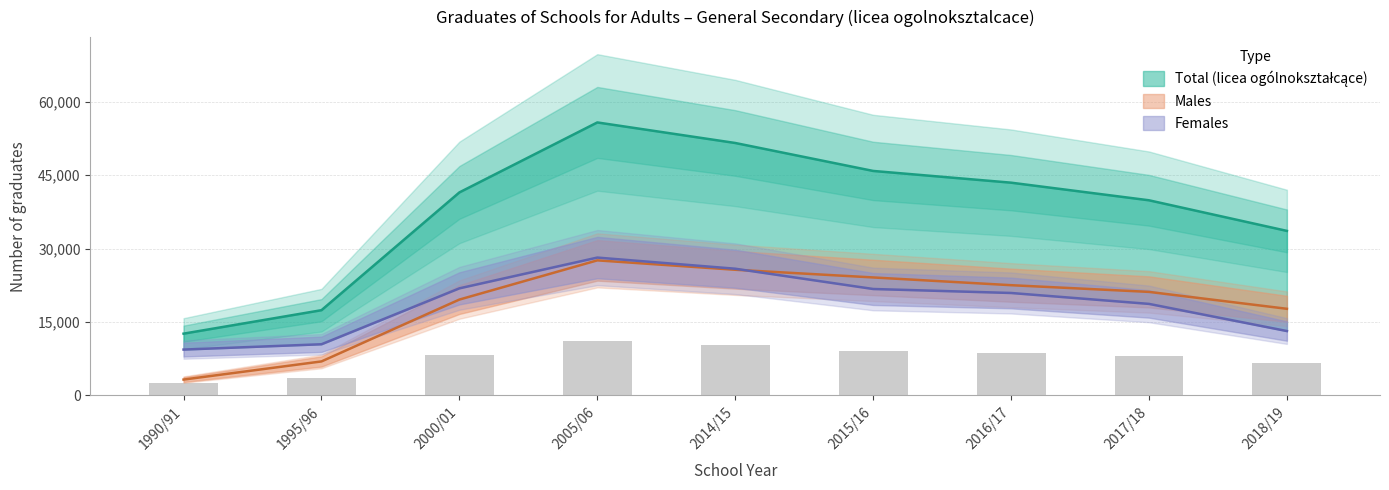

How many groups of bars are there?

9